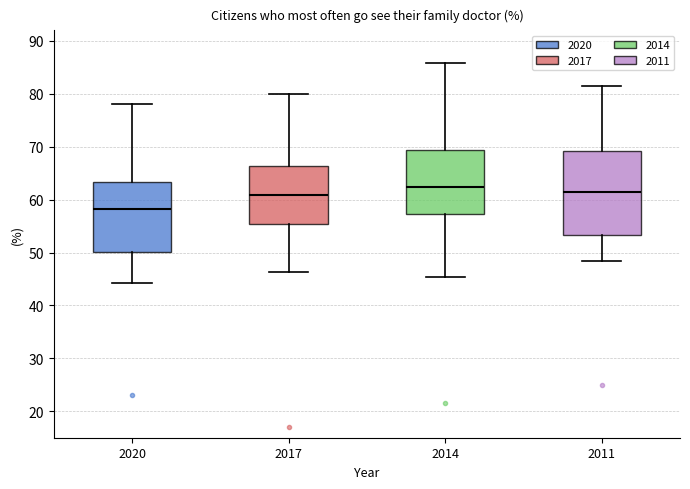

Which box has the lowest median line?

2020